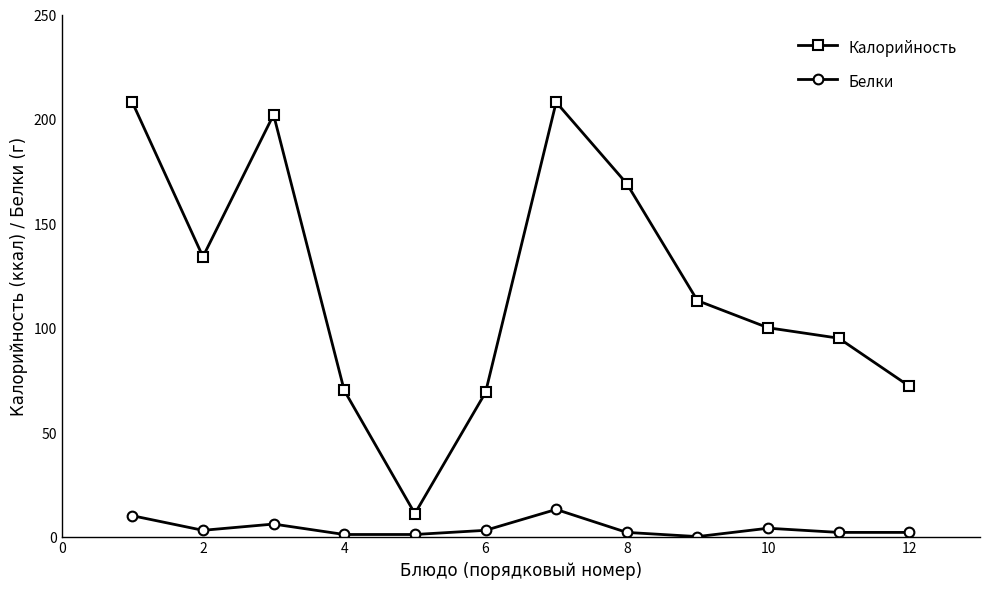

List the series in order of their peak value, highest first.

Калорийность, Белки